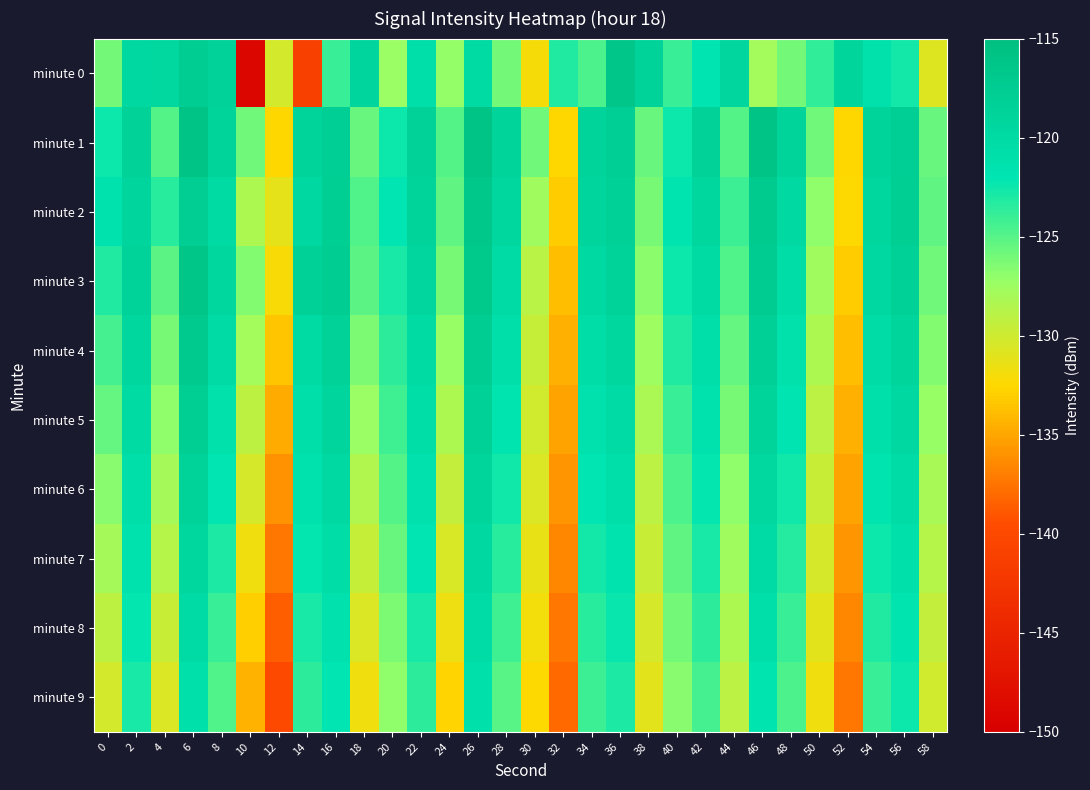

At which category does the chart reach its minimum across all series?

10